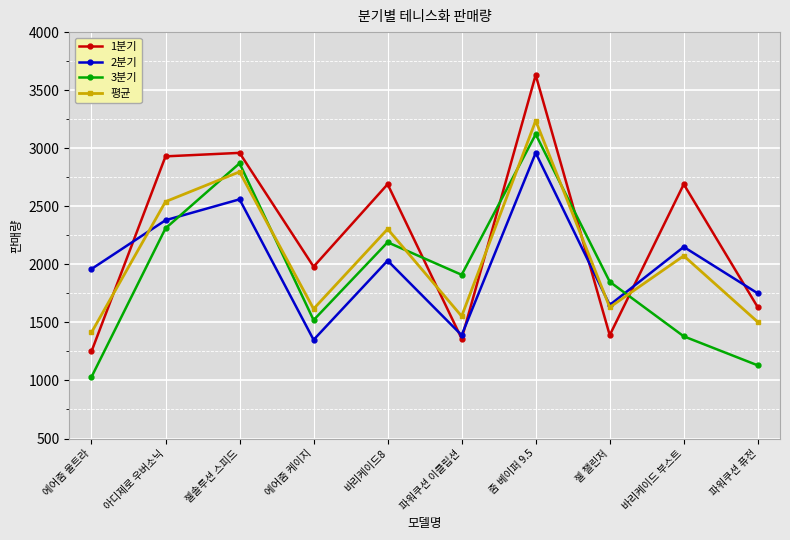

What is the greatest value displayed?

3630.0